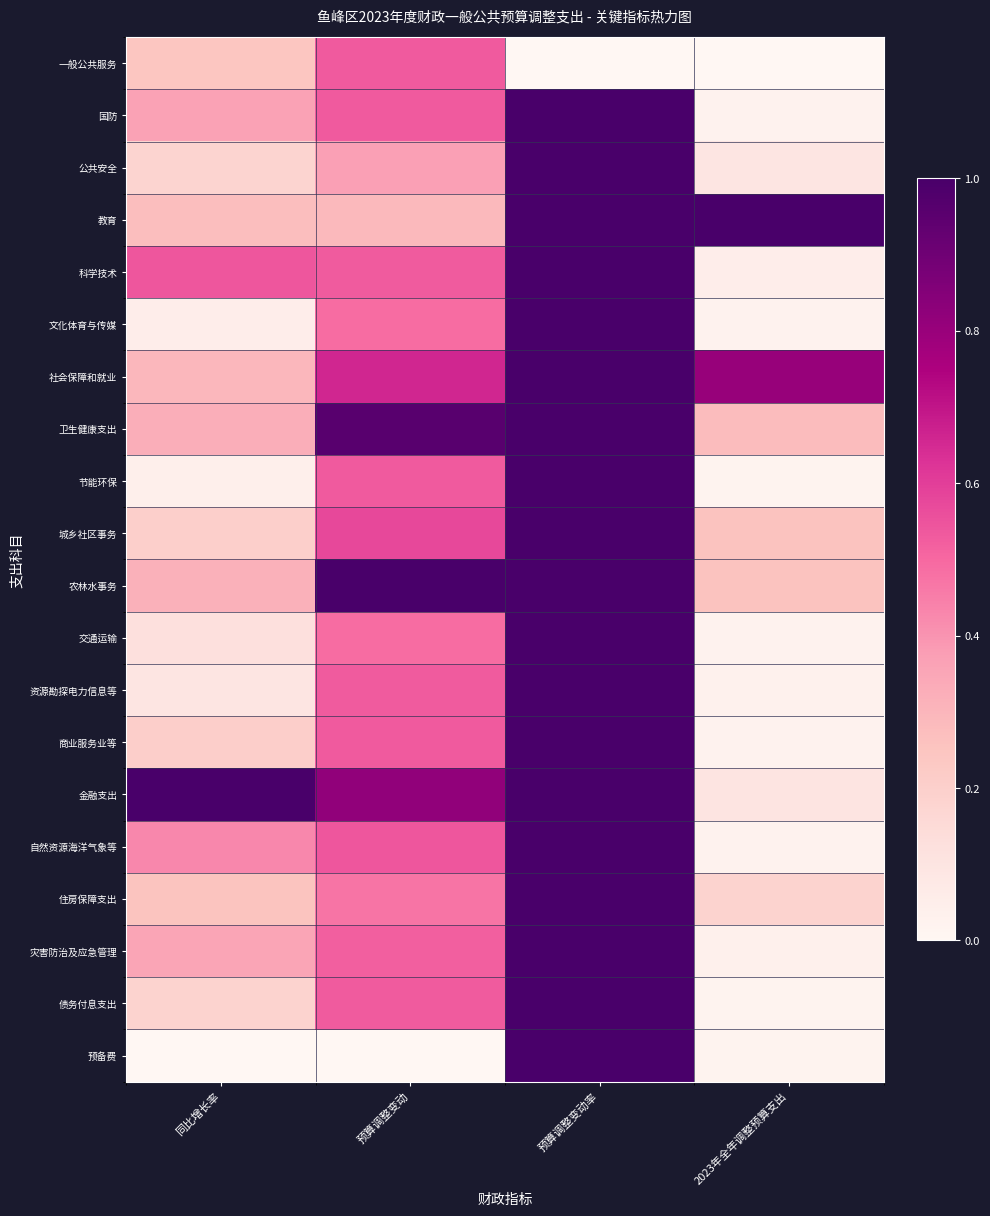

Which series has the widest spread of values?

预备费